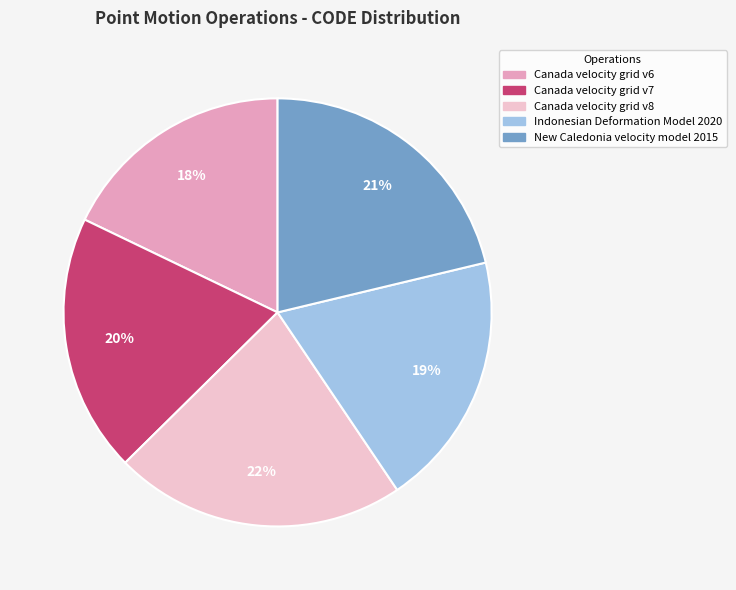

Which slice is the largest?

Canada velocity grid v8